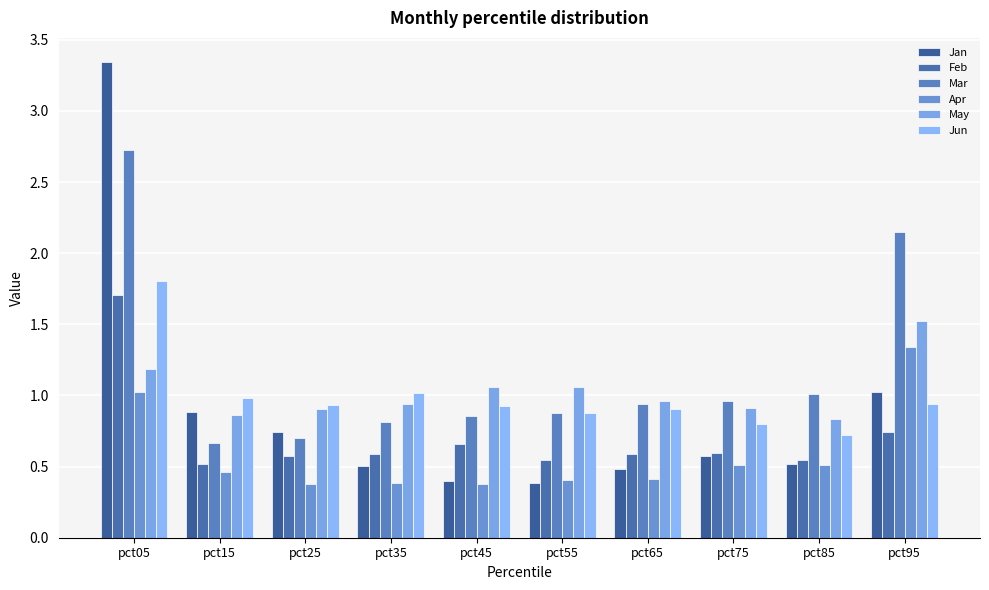

Count the number of data series in this chart.

6